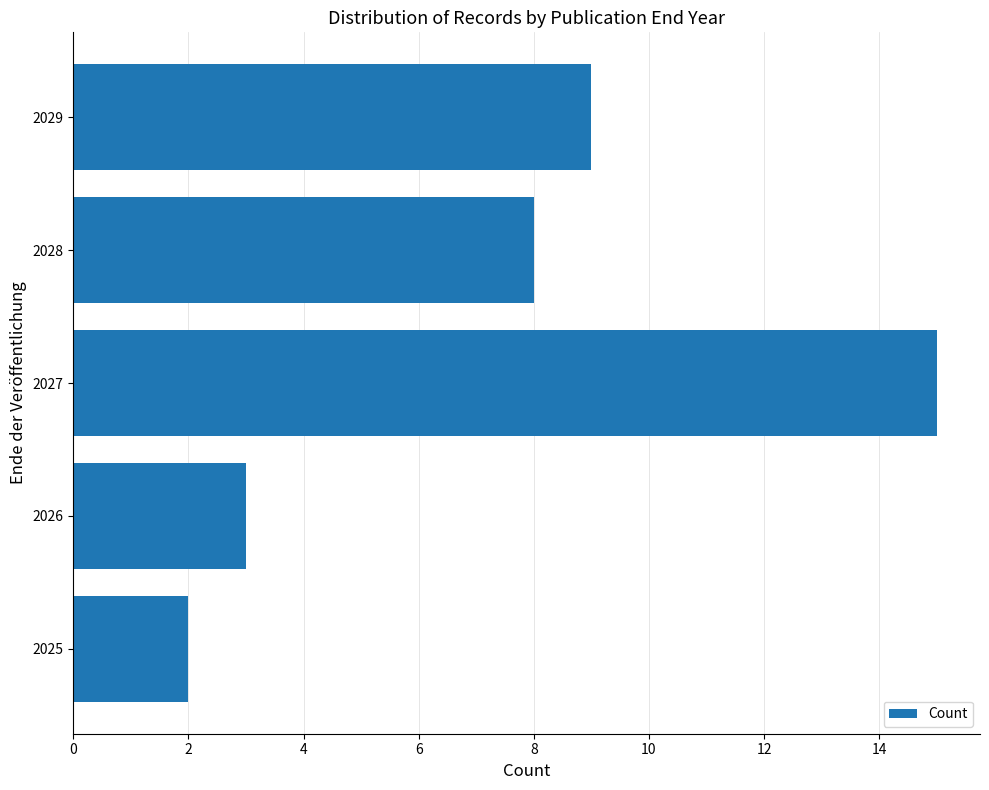

What is the greatest value displayed?

15